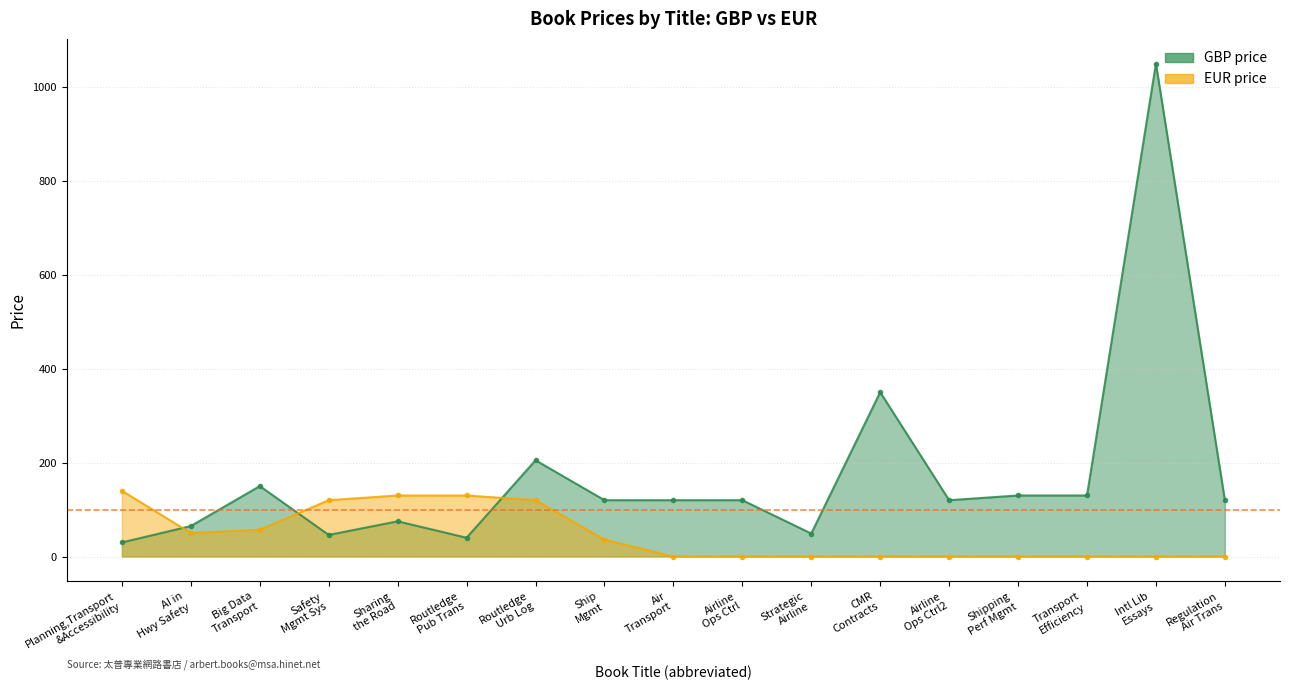

What is the difference between the second highest and minimum values in the GBP price series?

320.1